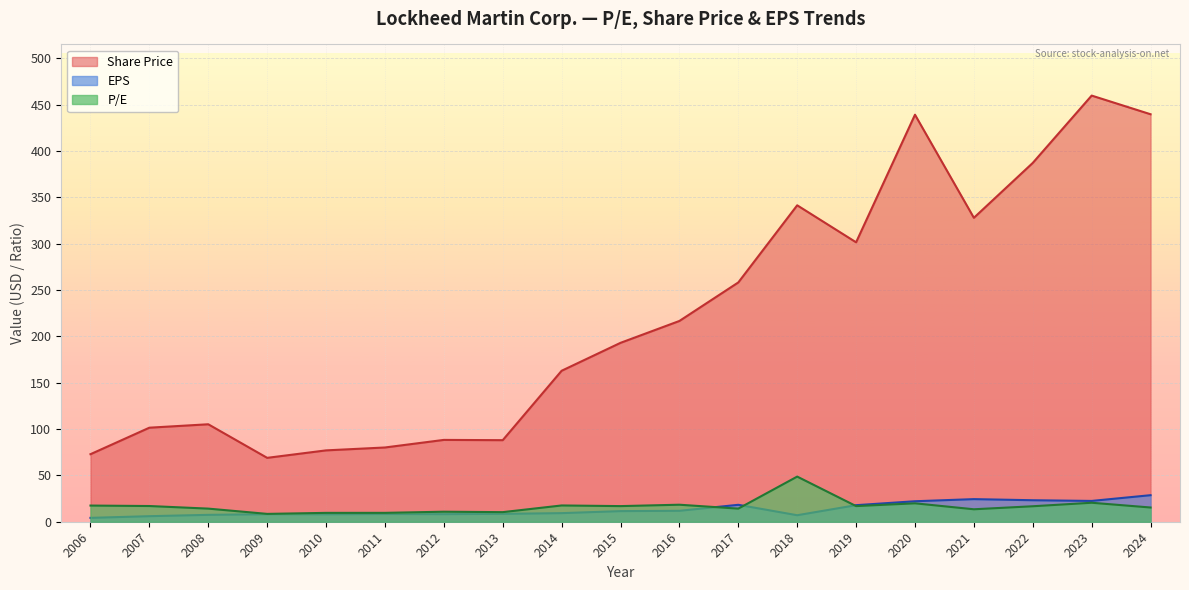

At which label does EPS reach its minimum?

2006